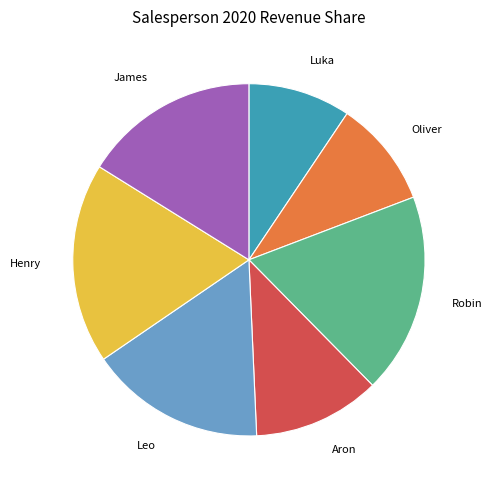

True or false: Henry accounts for 18% of the total.

True